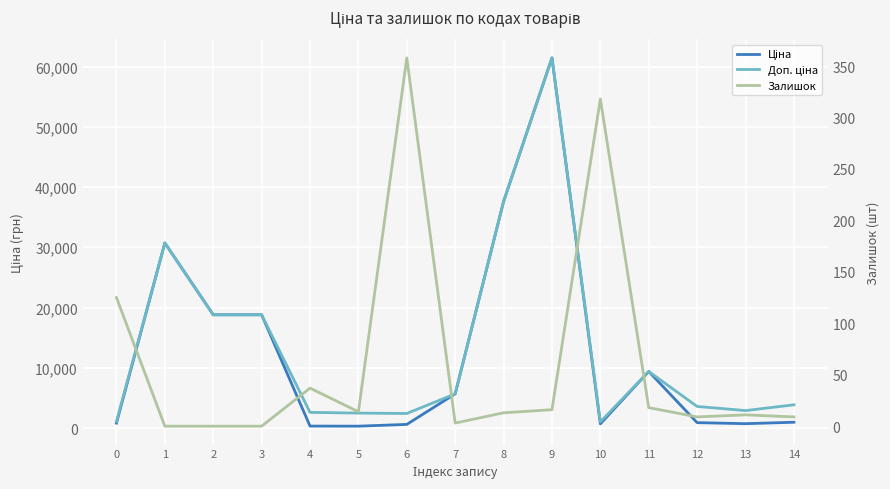

What is the sum of all Доп. ціна values?

202361.2